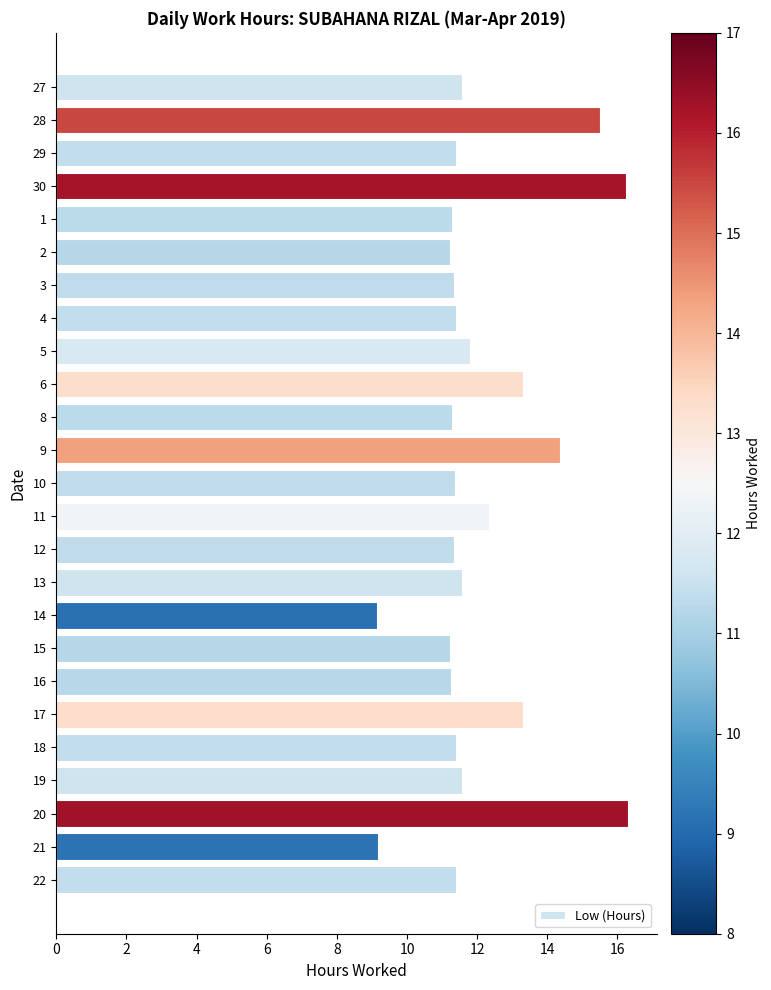

What value does the data have at 18?

11.4